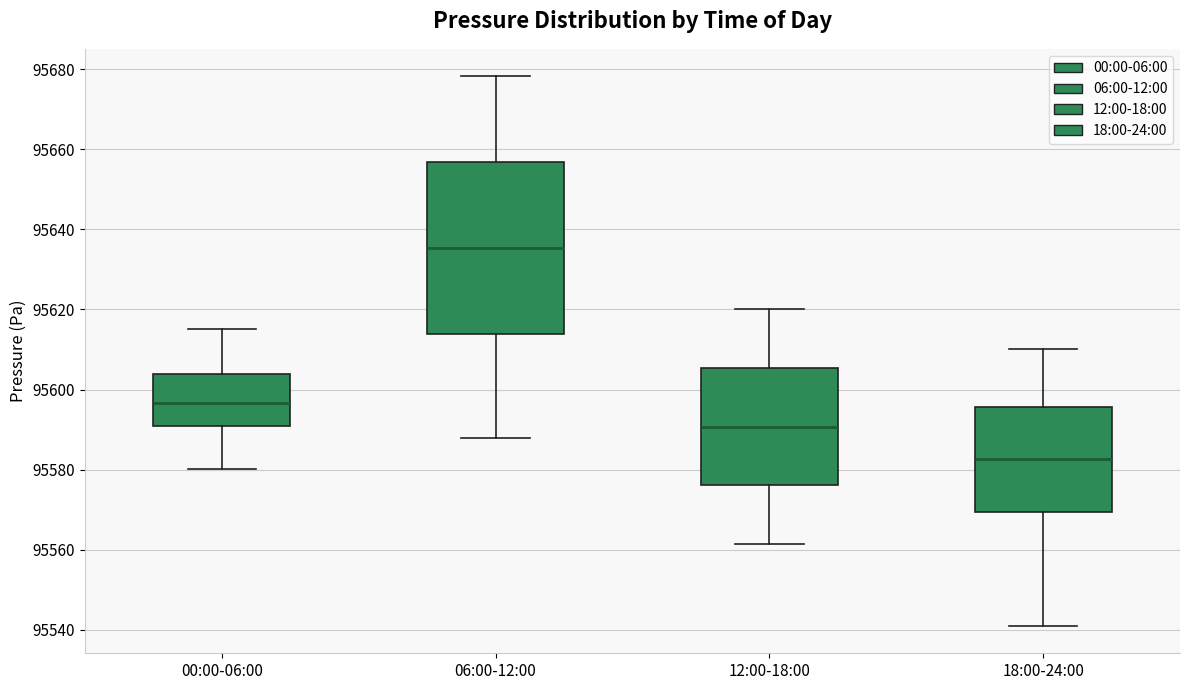

Where does the upper whisker of the box for 18:00-24:00 end on the y-axis? The values are not printed on the chart, so give them approximately, as read against the axis.

95610